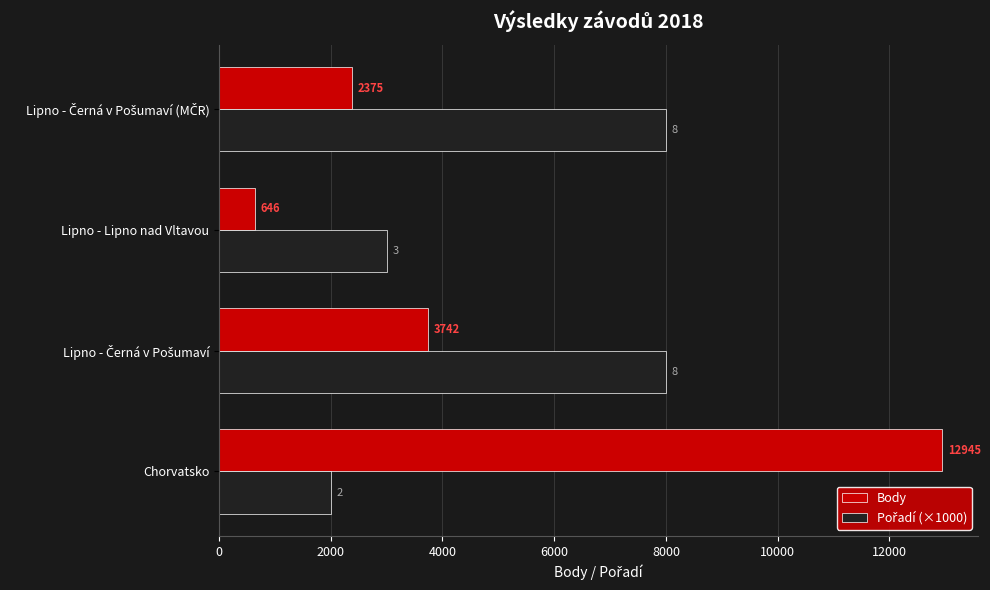

What is the highest value of the Body series?

12945